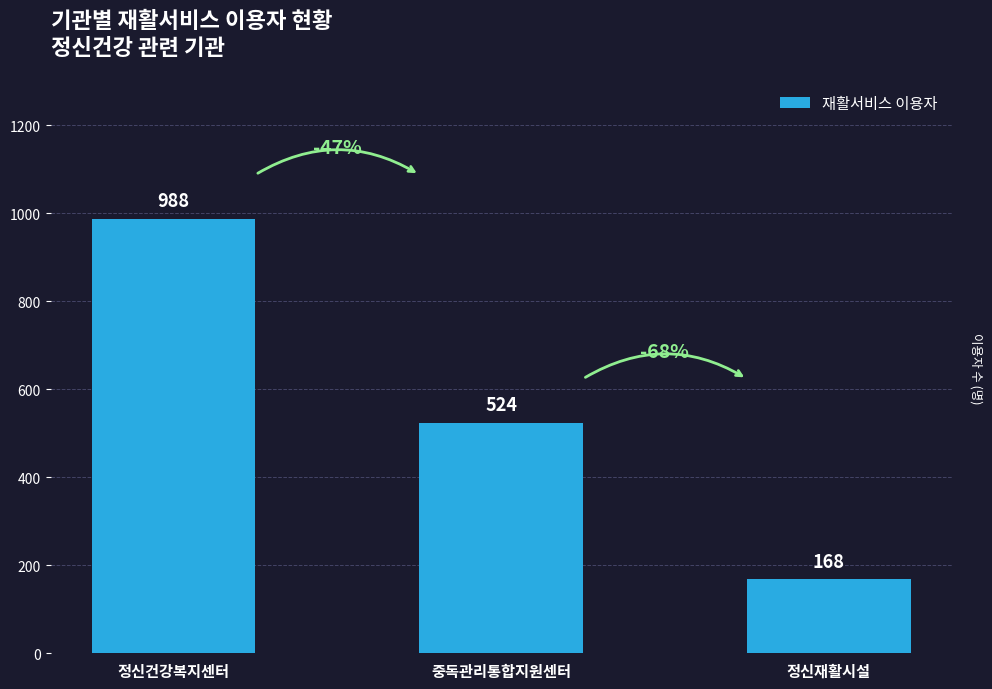

Which has a higher value, 중독관리통합지원센터 or 정신재활시설?

중독관리통합지원센터